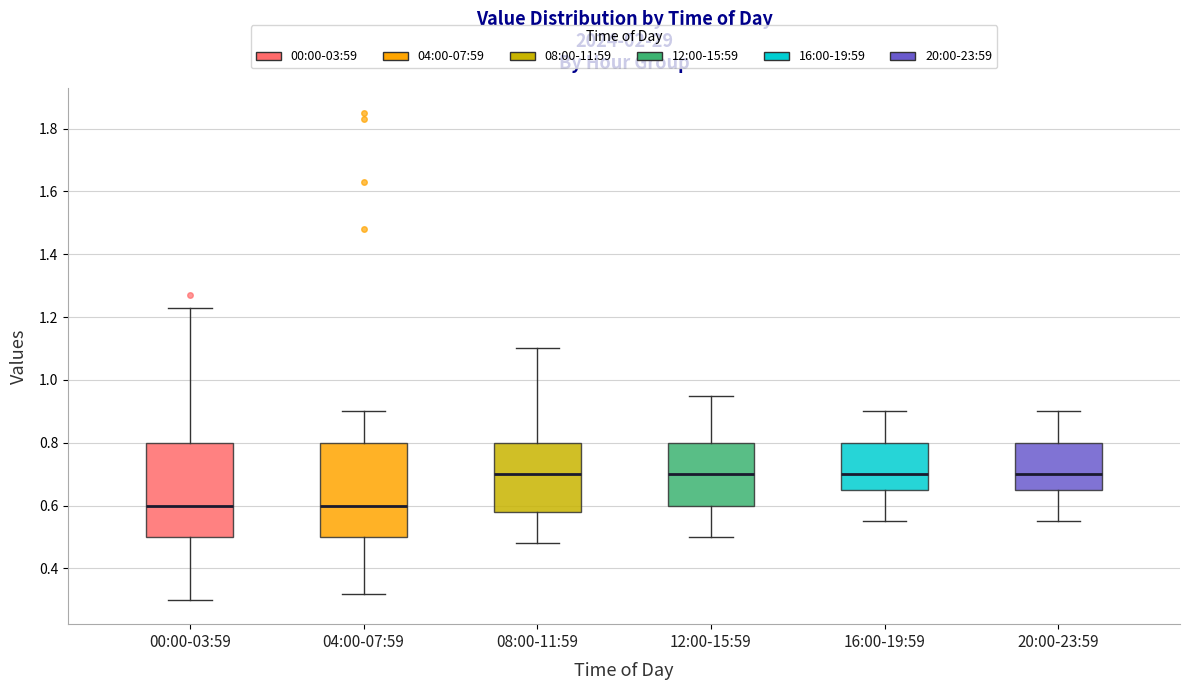

Reading left to right, read every box against the y-axis: the position of its median line, the range the box covers, and the ends of its whiskers. The values are not printed on the chart, so give them approximately, as read against the axis.

00:00-03:59: median 0.60, box 0.50 to 0.80, whiskers 0.30 to 1.24
04:00-07:59: median 0.60, box 0.50 to 0.80, whiskers 0.32 to 0.90
08:00-11:59: median 0.70, box 0.58 to 0.80, whiskers 0.48 to 1.10
12:00-15:59: median 0.70, box 0.60 to 0.80, whiskers 0.50 to 0.96
16:00-19:59: median 0.70, box 0.66 to 0.80, whiskers 0.56 to 0.90
20:00-23:59: median 0.70, box 0.66 to 0.80, whiskers 0.56 to 0.90